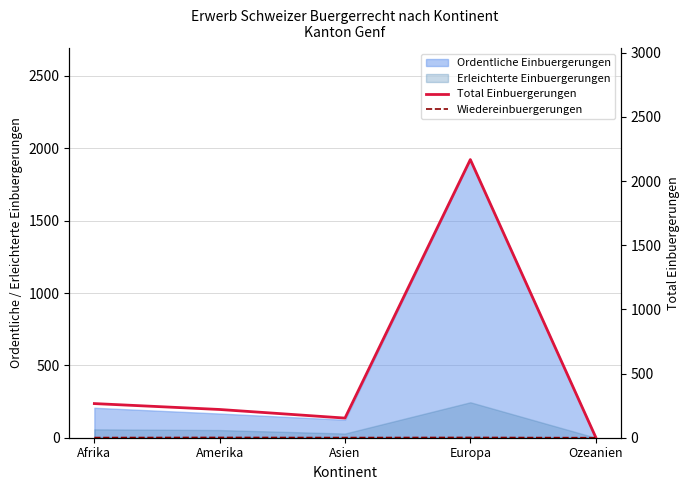

Which series has the largest total across all categories?

Total Einbuergerungen